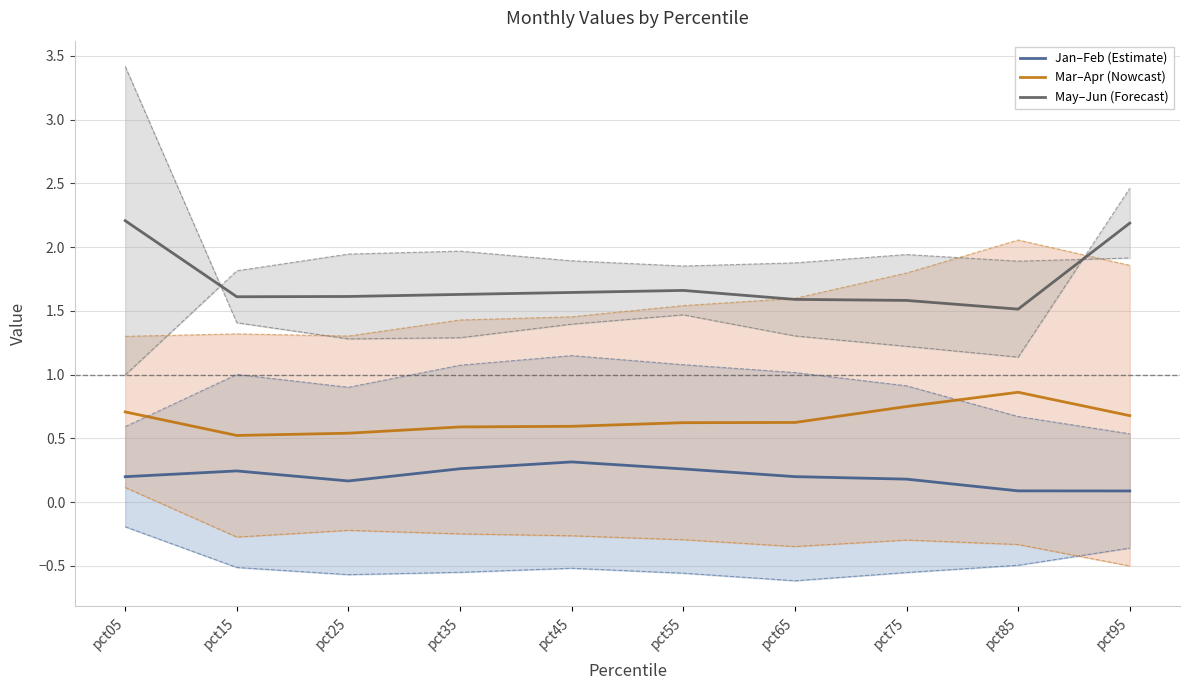

What is the value of the Jan–Feb (Estimate) point at the 1st from the left?

0.2